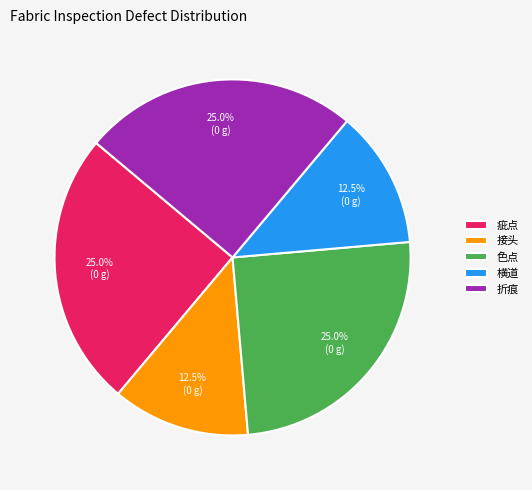

What percentage is NOT represented by 横道?

87.5%